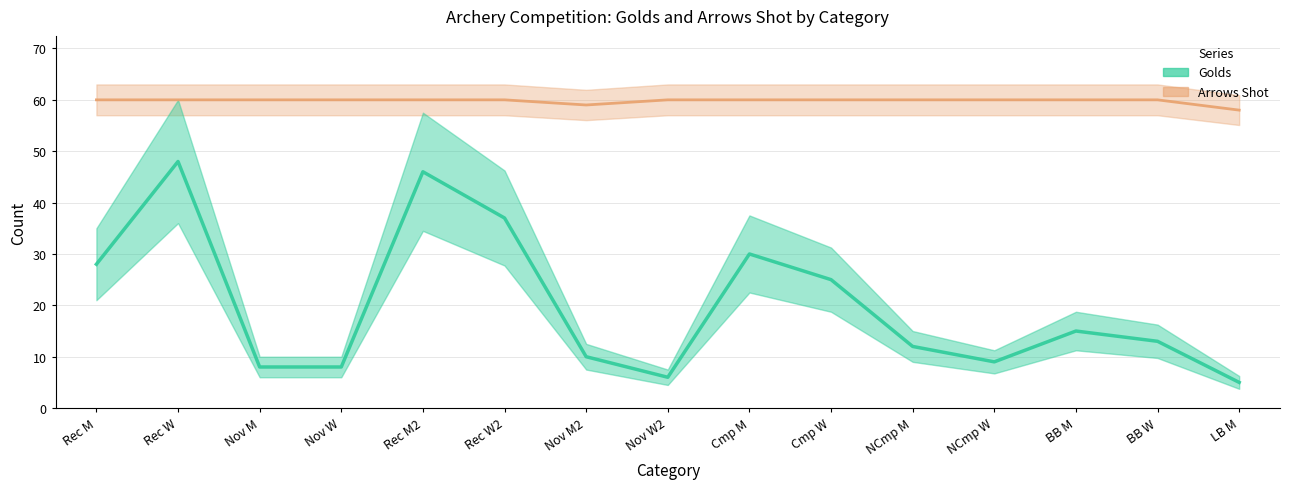

What is the difference between the highest and lowest values at Nov M?

52